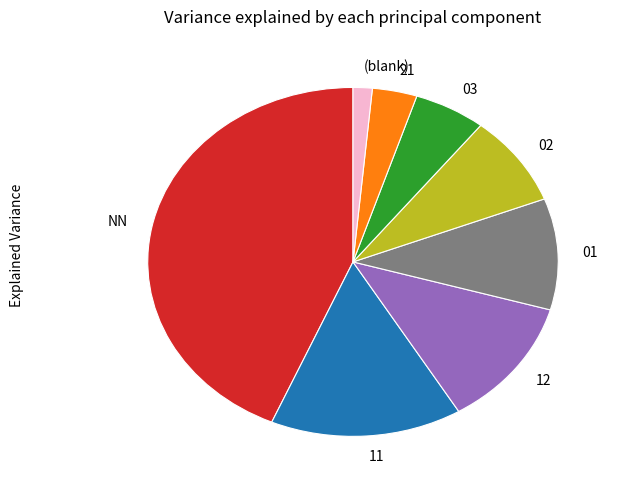

Is it true that 02 is 17% of the pie?

False